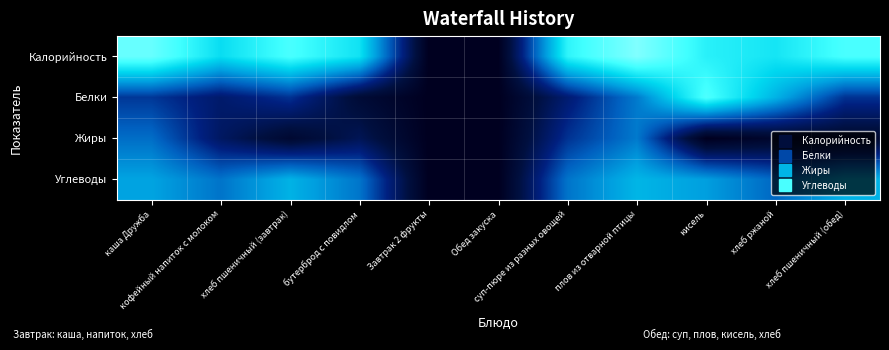

Reading right to left, what are all the values shown in this chart?

Калорийность: хлеб пшеничный (обед)=5.2	хлеб ржаной=4.6	кисель=4.8	плов из отварной птицы=6.0	суп-пюре из разных овощей=4.9	Обед закуска=0.0	Завтрак 2 фрукты=0.0	бутерброд с повидлом=4.5	хлеб пшеничный (завтрак)=5.2	кофейный напиток с молоком=4.4	каша Дружба=5.6
Белки: хлеб пшеничный (обед)=2.0	хлеб ржаной=3.7	кисель=5.3	плов из отварной птицы=2.9	суп-пюре из разных овощей=1.5	Обед закуска=0.0	Завтрак 2 фрукты=0.0	бутерброд с повидлом=0.6	хлеб пшеничный (завтрак)=2.0	кофейный напиток с молоком=1.4	каша Дружба=2.0
Жиры: хлеб пшеничный (обед)=0.5	хлеб ржаной=0.4	кисель=0.0	плов из отварной птицы=2.9	суп-пюре из разных овощей=2.0	Обед закуска=0.0	Завтрак 2 фрукты=0.0	бутерброд с повидлом=1.1	хлеб пшеничный (завтрак)=0.5	кофейный напиток с молоком=1.3	каша Дружба=2.8
Углеводы: хлеб пшеничный (обед)=3.7	хлеб ржаной=2.7	кисель=3.4	плов из отварной птицы=3.7	суп-пюре из разных овощей=2.8	Обед закуска=0.0	Завтрак 2 фрукты=0.0	бутерброд с повидлом=2.9	хлеб пшеничный (завтрак)=3.7	кофейный напиток с молоком=2.8	каша Дружба=3.5